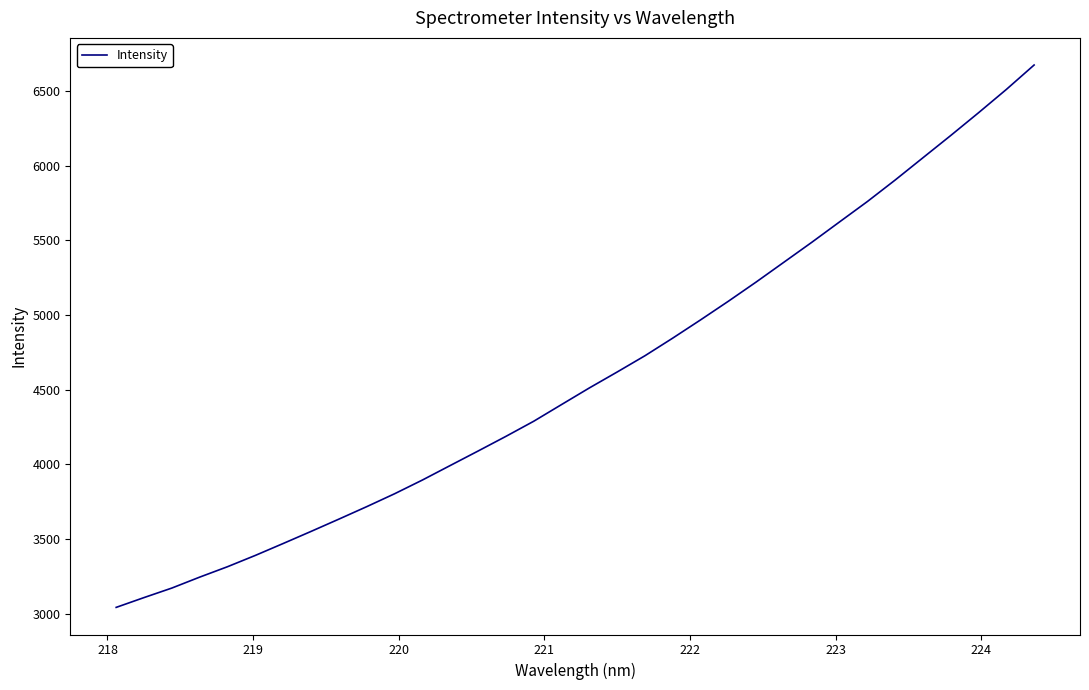

Count the number of values greater than 4511.

17